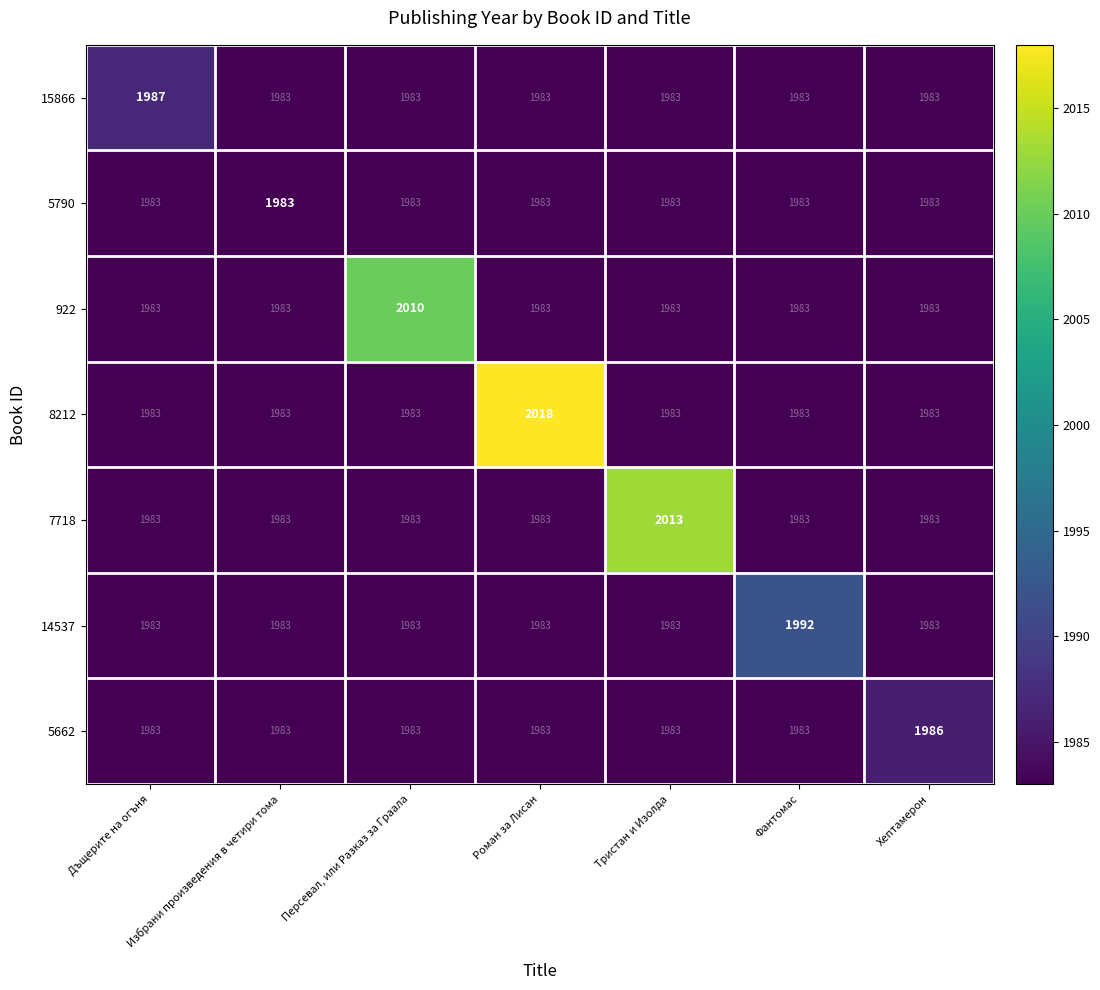

What is the spread (max minus min) of values at Роман за Лисан?

35